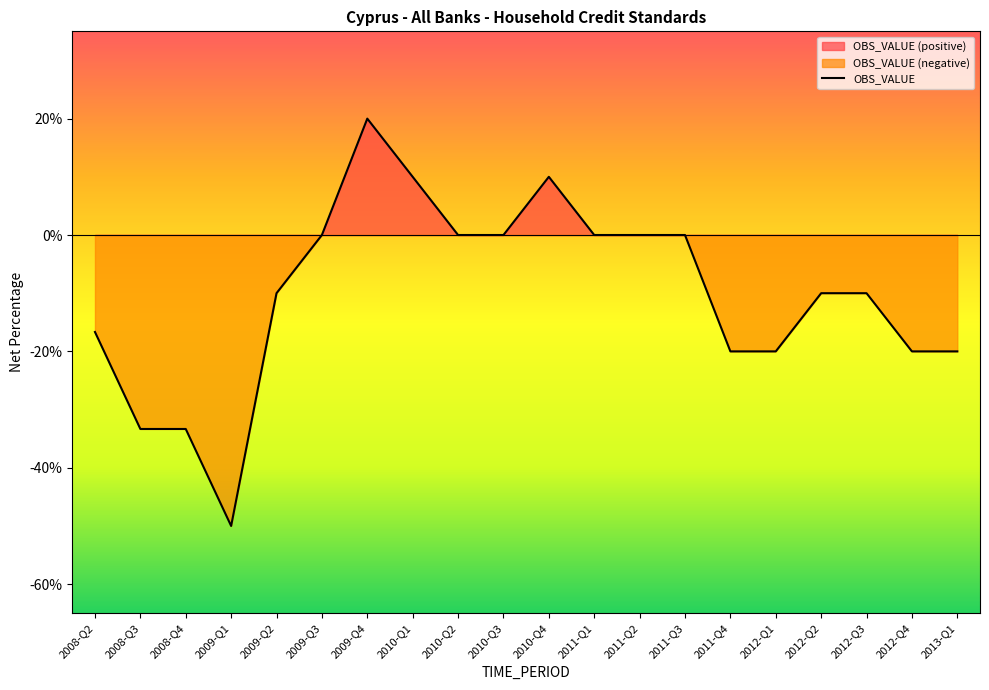

Reading left to right, what are all the values shown in this chart?

2008-Q2=-16.7	2008-Q3=-33.3	2008-Q4=-33.3	2009-Q1=-50.0	2009-Q2=-10.0	2009-Q3=0.0	2009-Q4=20.0	2010-Q1=10.0	2010-Q2=0.0	2010-Q3=0.0	2010-Q4=10.0	2011-Q1=0.0	2011-Q2=0.0	2011-Q3=0.0	2011-Q4=-20.0	2012-Q1=-20.0	2012-Q2=-10.0	2012-Q3=-10.0	2012-Q4=-20.0	2013-Q1=-20.0